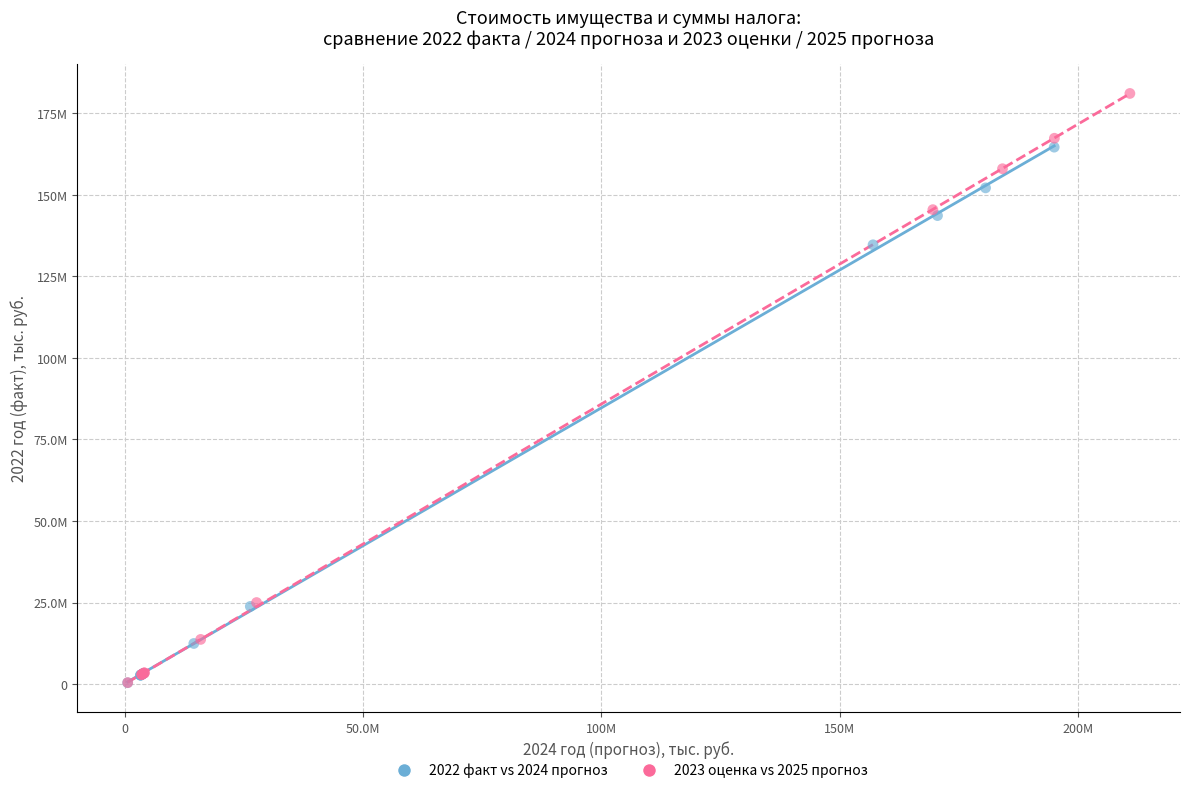

What are all the series names shown in the legend?

2022 факт vs 2024 прогноз, 2023 оценка vs 2025 прогноз